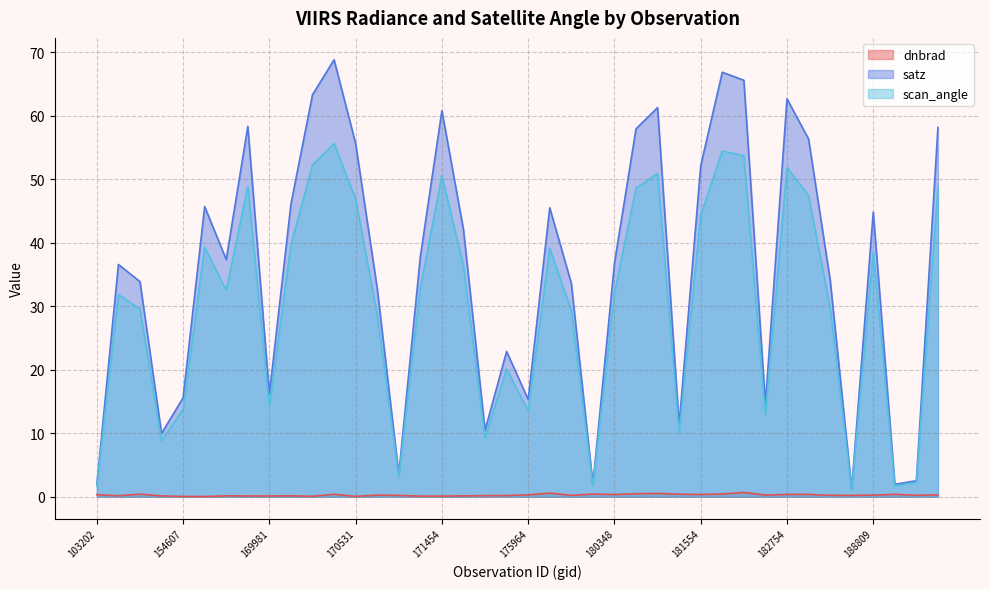

Is the value of scan_angle at 181750 greater than the value of dnbrad at 182958?

Yes